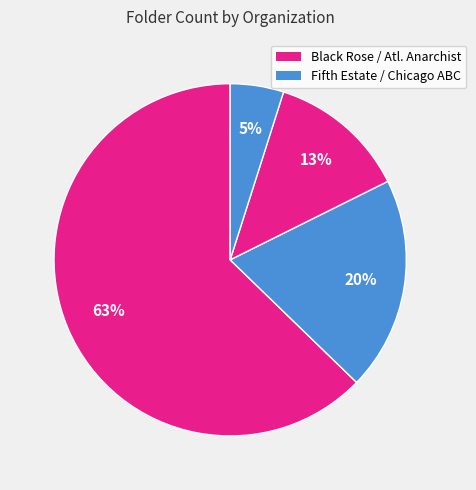

How many slices are in this pie chart?

4